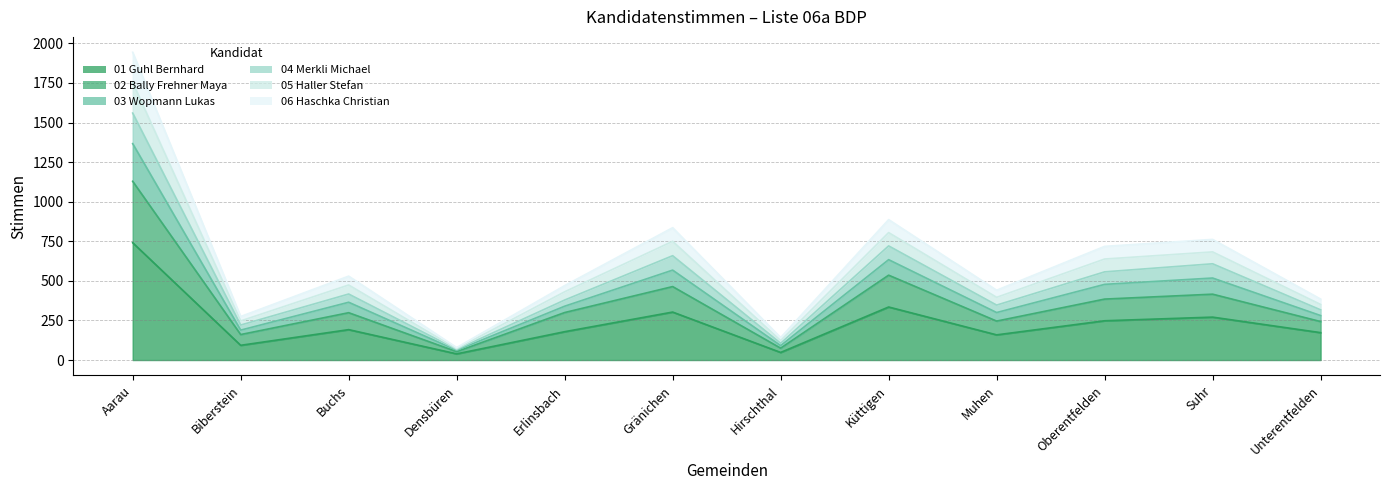

List the labels in order of 05 Haller Stefan value, smallest first.

Densbüren, Hirschthal, Biberstein, Unterentfelden, Muhen, Erlinsbach, Buchs, Oberentfelden, Suhr, Gränichen, Küttigen, Aarau